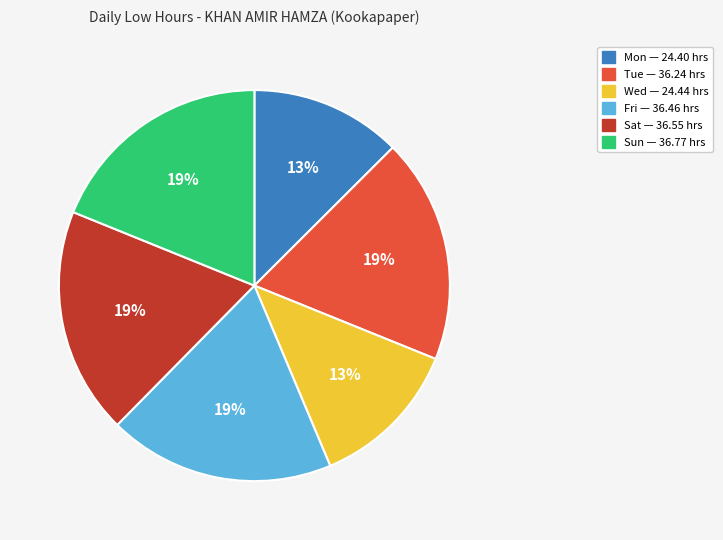

Is there any slice that represents more than half of the pie?

No